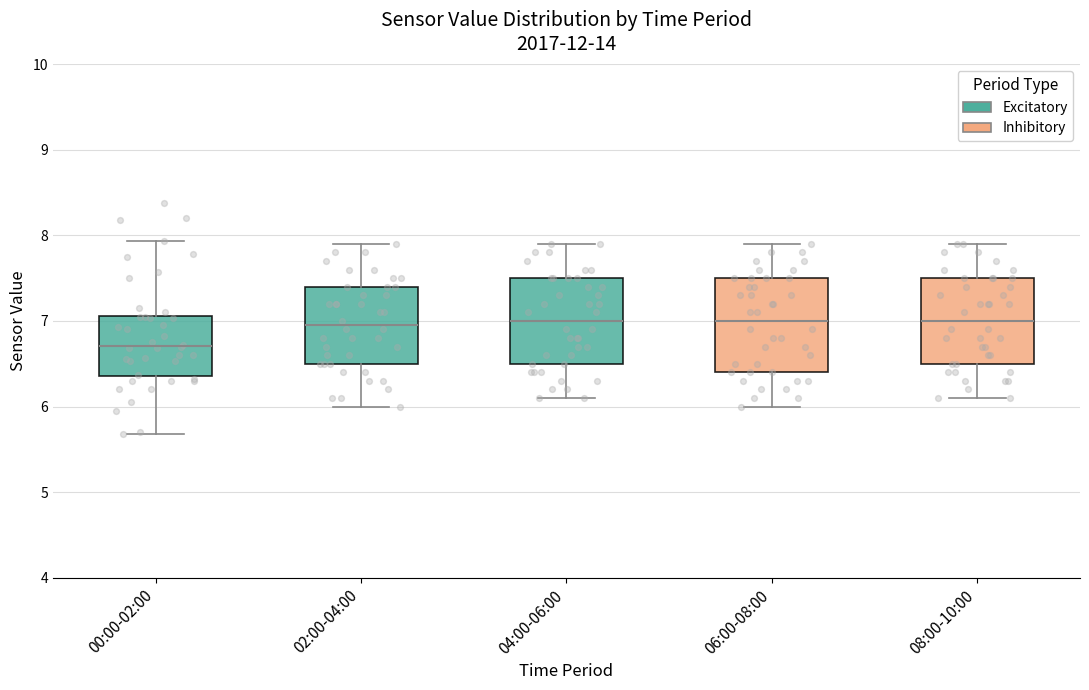

Which box has the lowest median line?

00:00-02:00